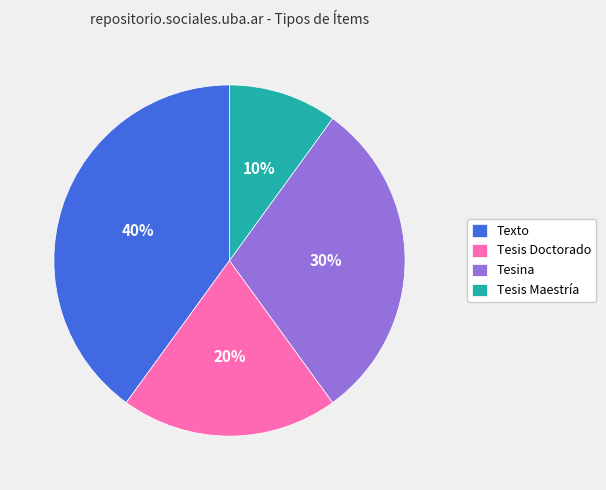

Count the number of slices in the pie.

4